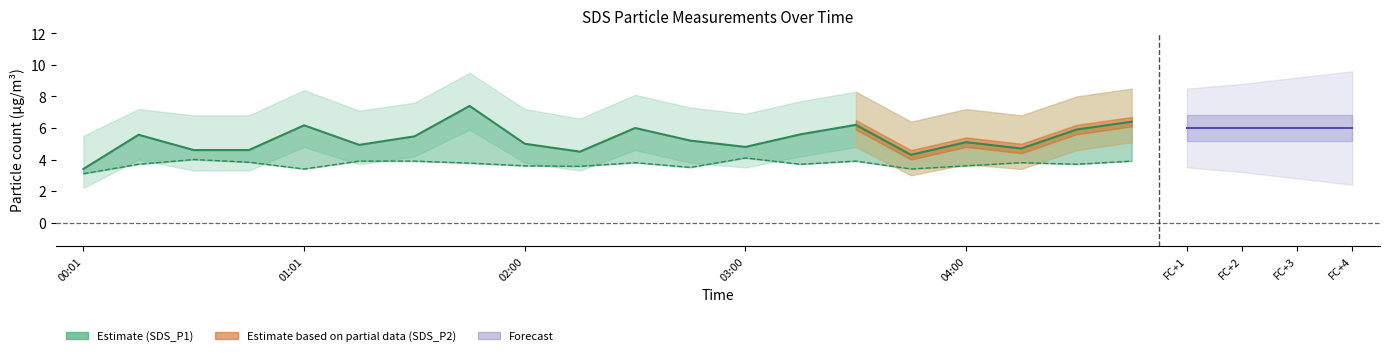

Reading left to right, list all the values displayed in this chart.

3.4	5.6	4.6	4.6	6.2	4.9	5.5	7.4	5.0	4.5	6.0	5.2	4.8	5.6	6.2	4.3	5.1	4.7	5.9	6.4